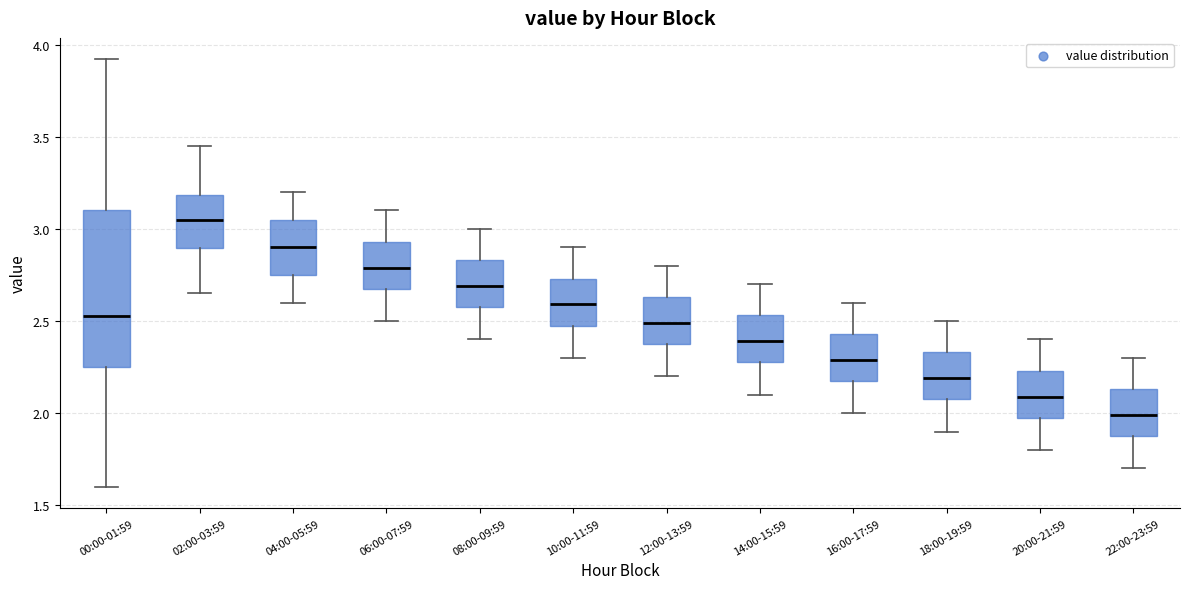

Reading left to right, read every box against the y-axis: the position of its median line, the range the box covers, and the ends of its whiskers. The values are not printed on the chart, so give them approximately, as read against the axis.

00:00-01:59: median 2.55, box 2.25 to 3.10, whiskers 1.60 to 3.90
02:00-03:59: median 3.05, box 2.90 to 3.20, whiskers 2.65 to 3.45
04:00-05:59: median 2.90, box 2.75 to 3.05, whiskers 2.60 to 3.20
06:00-07:59: median 2.80, box 2.70 to 2.95, whiskers 2.50 to 3.10
08:00-09:59: median 2.70, box 2.60 to 2.85, whiskers 2.40 to 3.00
10:00-11:59: median 2.60, box 2.50 to 2.75, whiskers 2.30 to 2.90
12:00-13:59: median 2.50, box 2.40 to 2.65, whiskers 2.20 to 2.80
14:00-15:59: median 2.40, box 2.30 to 2.55, whiskers 2.10 to 2.70
16:00-17:59: median 2.30, box 2.20 to 2.45, whiskers 2.00 to 2.60
18:00-19:59: median 2.20, box 2.10 to 2.35, whiskers 1.90 to 2.50
20:00-21:59: median 2.10, box 2.00 to 2.25, whiskers 1.80 to 2.40
22:00-23:59: median 2.00, box 1.90 to 2.15, whiskers 1.70 to 2.30